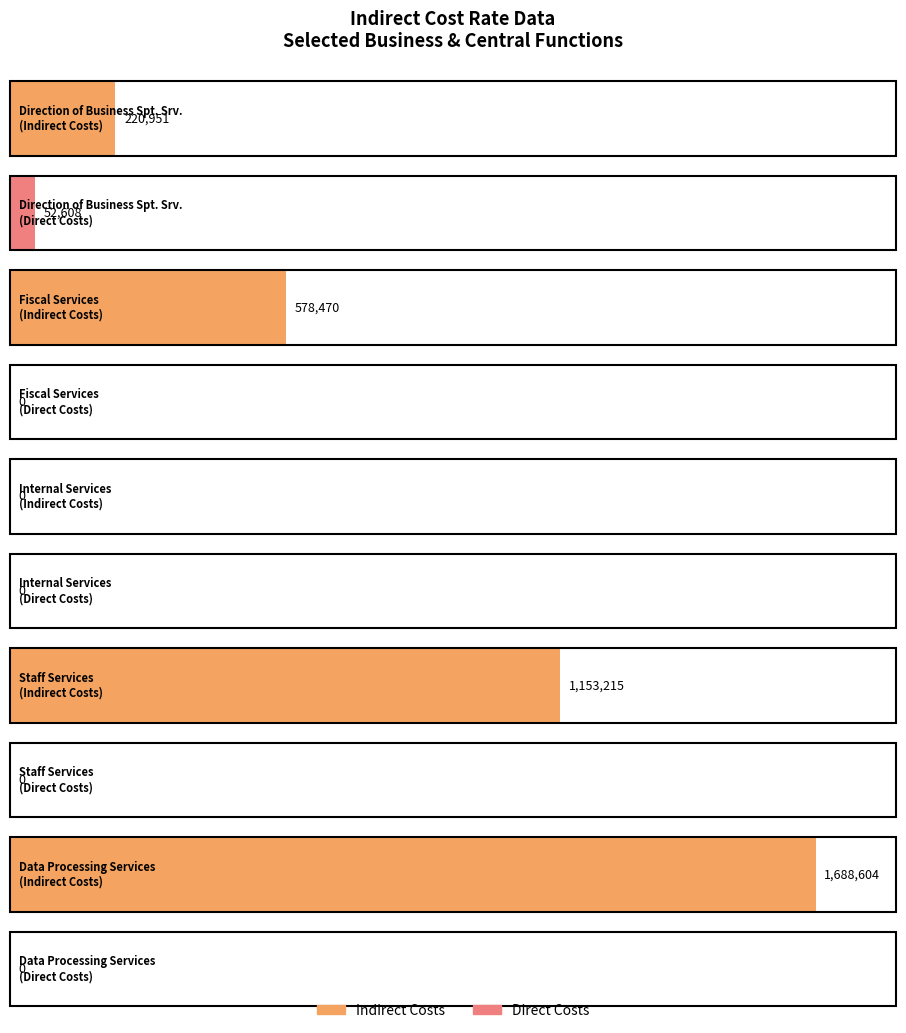

Is the value of Direct Costs at Data Processing Services greater than the value of Indirect Costs at Data Processing Services?

No